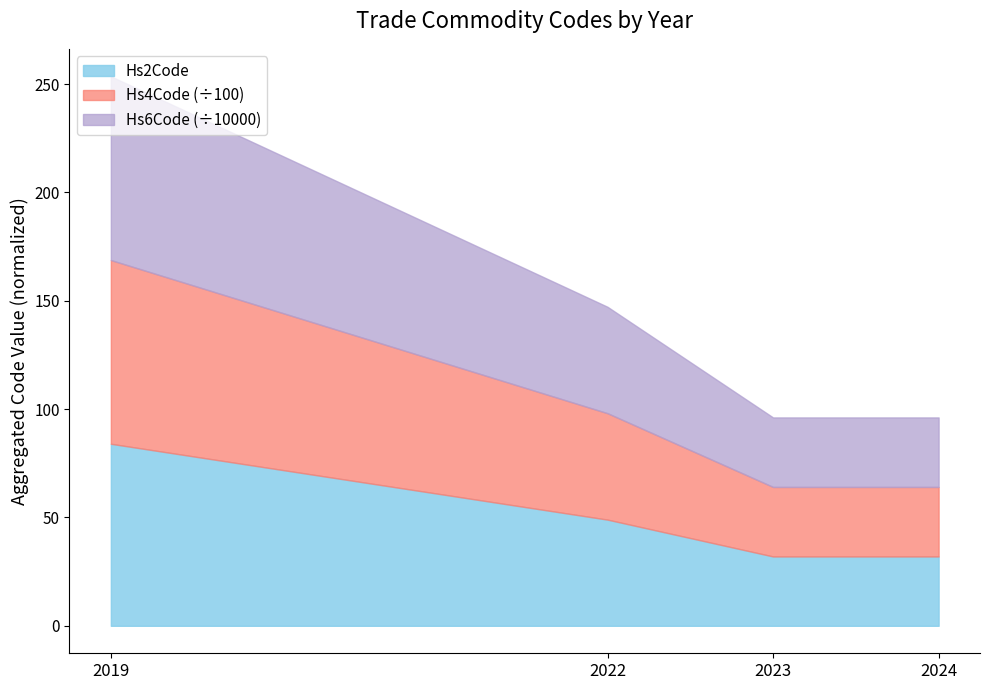

Is the value of Hs2Code at 2023 greater than the value of Hs4Code at 2022?

No